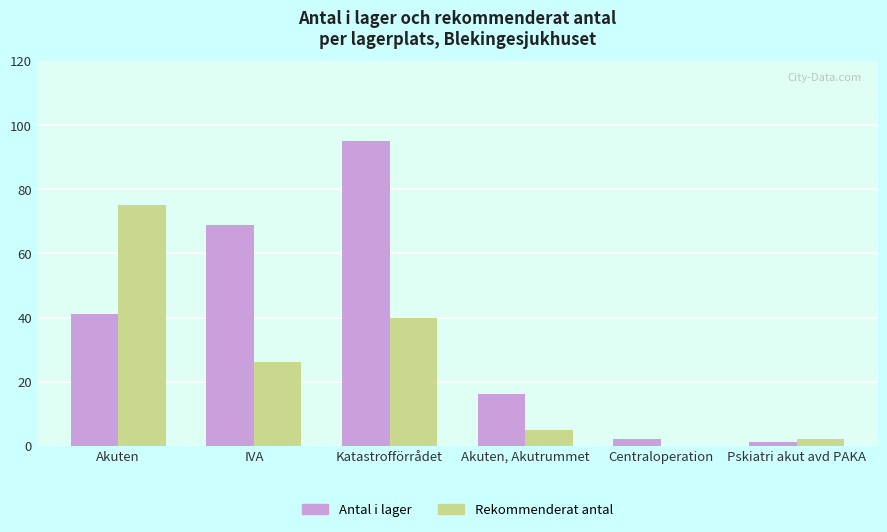

At which label does Rekommenderat antal first exceed 26?

Akuten